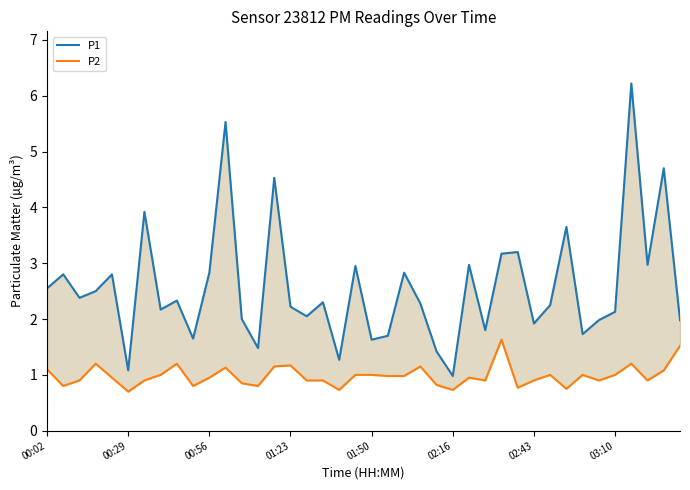

What is the greatest value displayed?

6.2